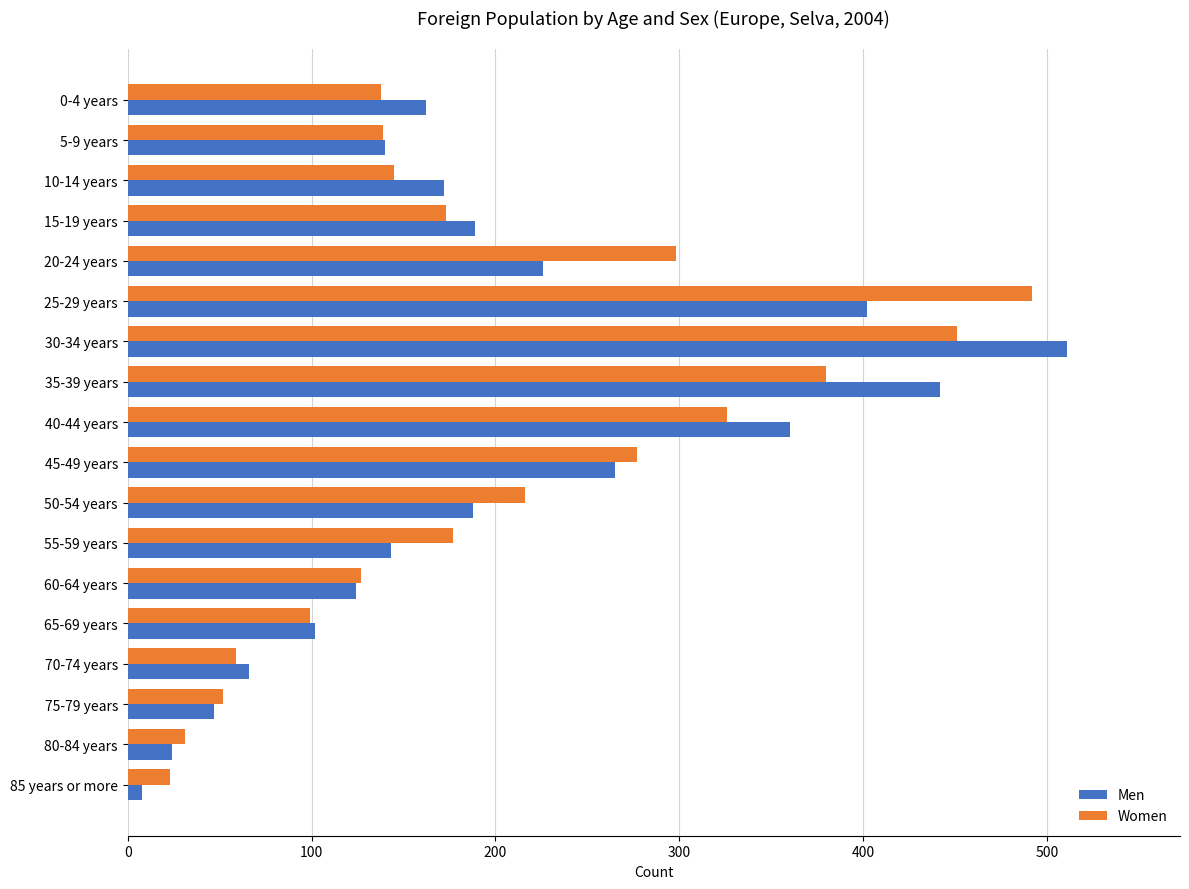

The value of Women at 65-69 years is 136. True or false?

False